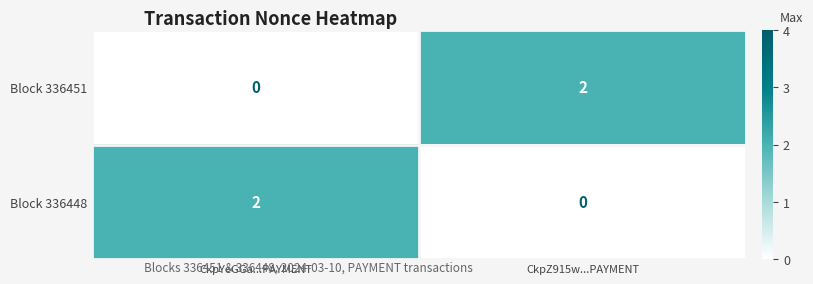

Is it true that Block 336451 equals 2 at CkpZ915w...PAYMENT?

True